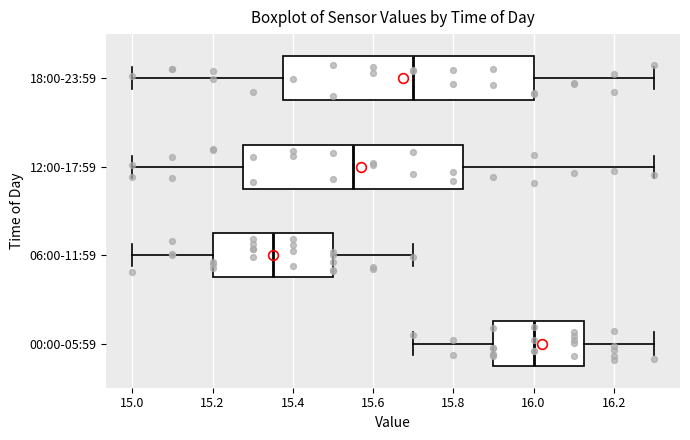

Where does the right whisker of the box for 00:00-05:59 end on the x-axis? The values are not printed on the chart, so give them approximately, as read against the axis.

16.30